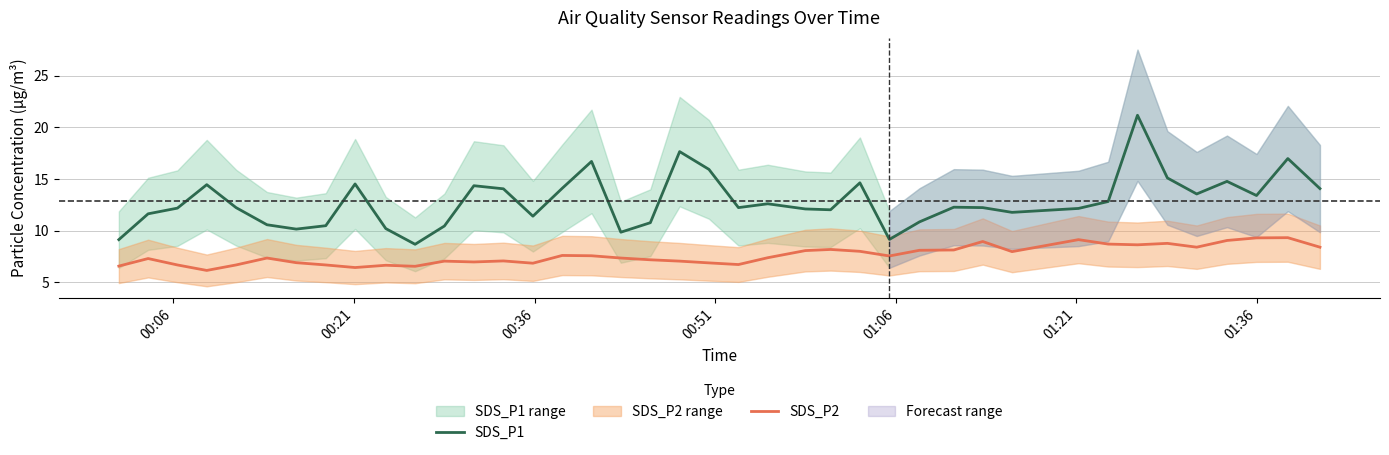

What is the average value of the SDS_P2 series?

7.6